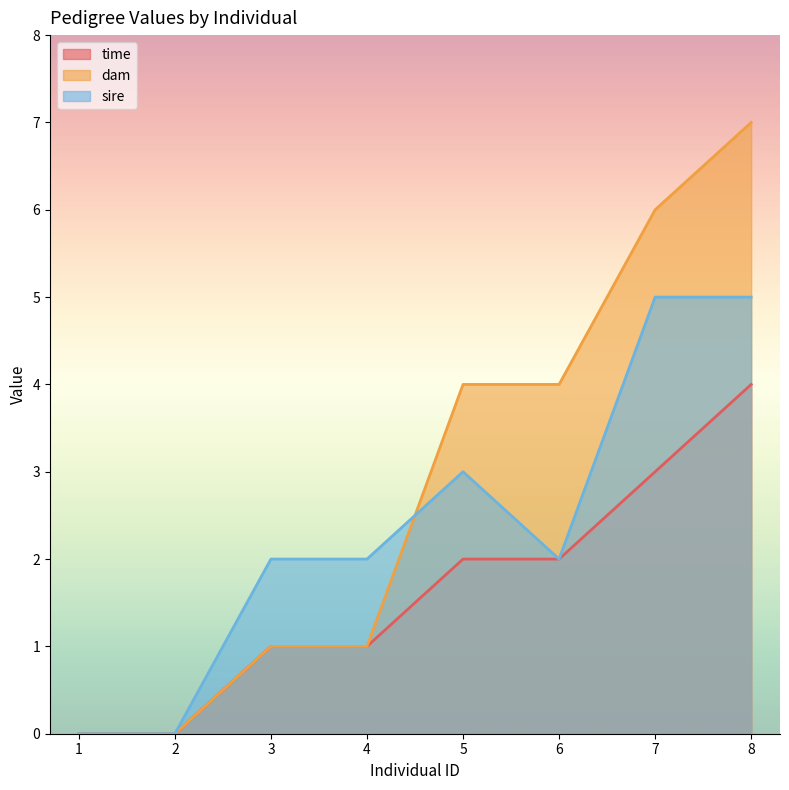

True or false: sire and time cross at least once.

False